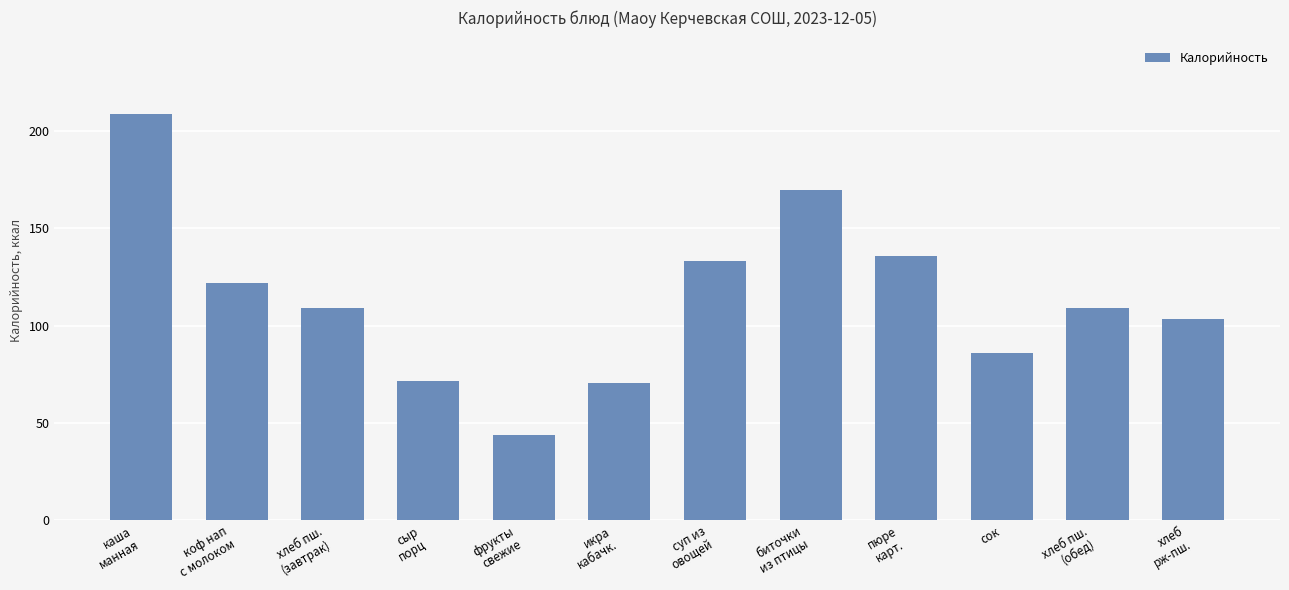

What is the ratio of the value at суп из
овощей to the value at икра
кабачк.?

1.9